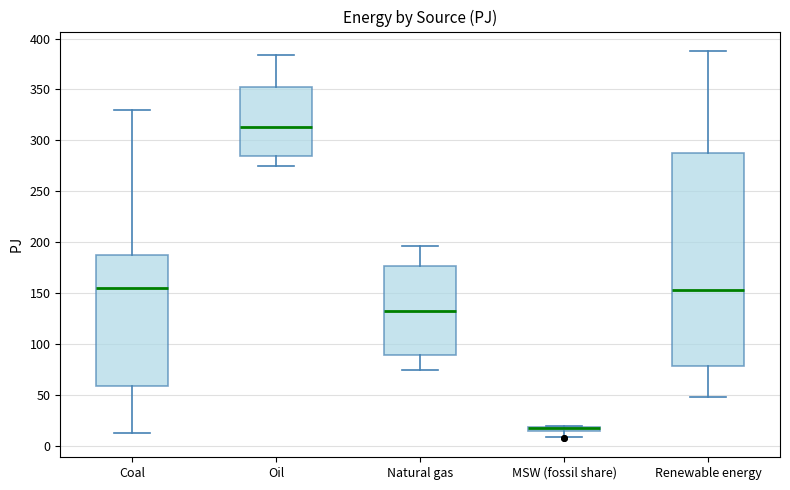

Comparing the boxes themselves (not the whiskers), which one is the tallest?

Renewable energy